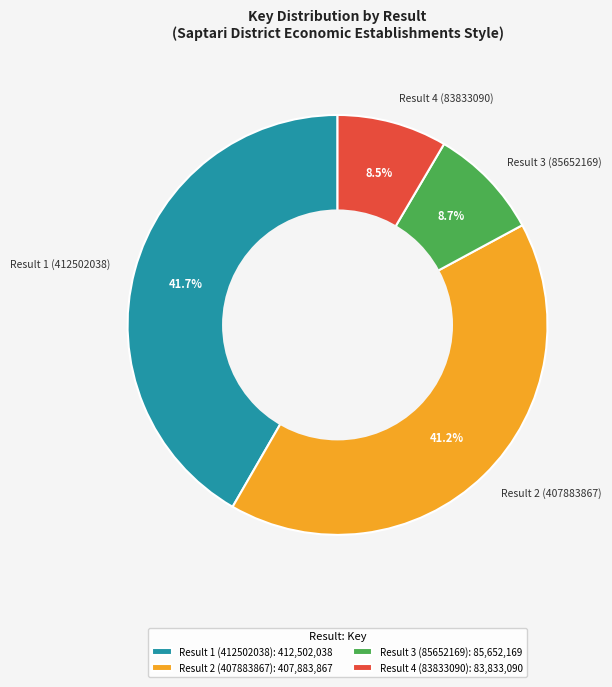

To the nearest percent, what is the difference between the Result 1 (412502038) and Result 3 (85652169) slice percentages?

33%